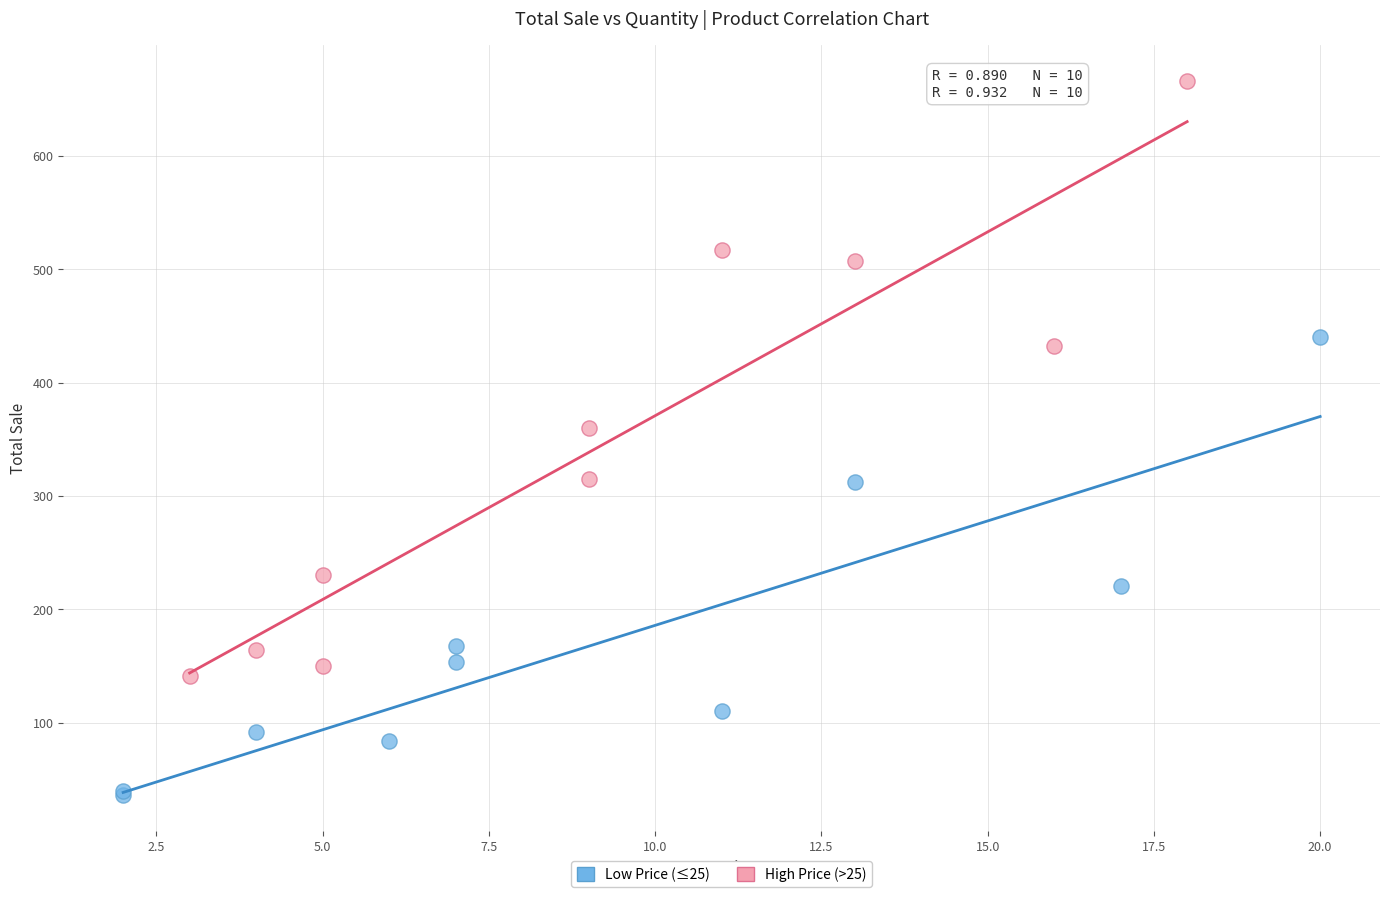

Which series has the largest Y range (max minus min)?

High Price (>25)